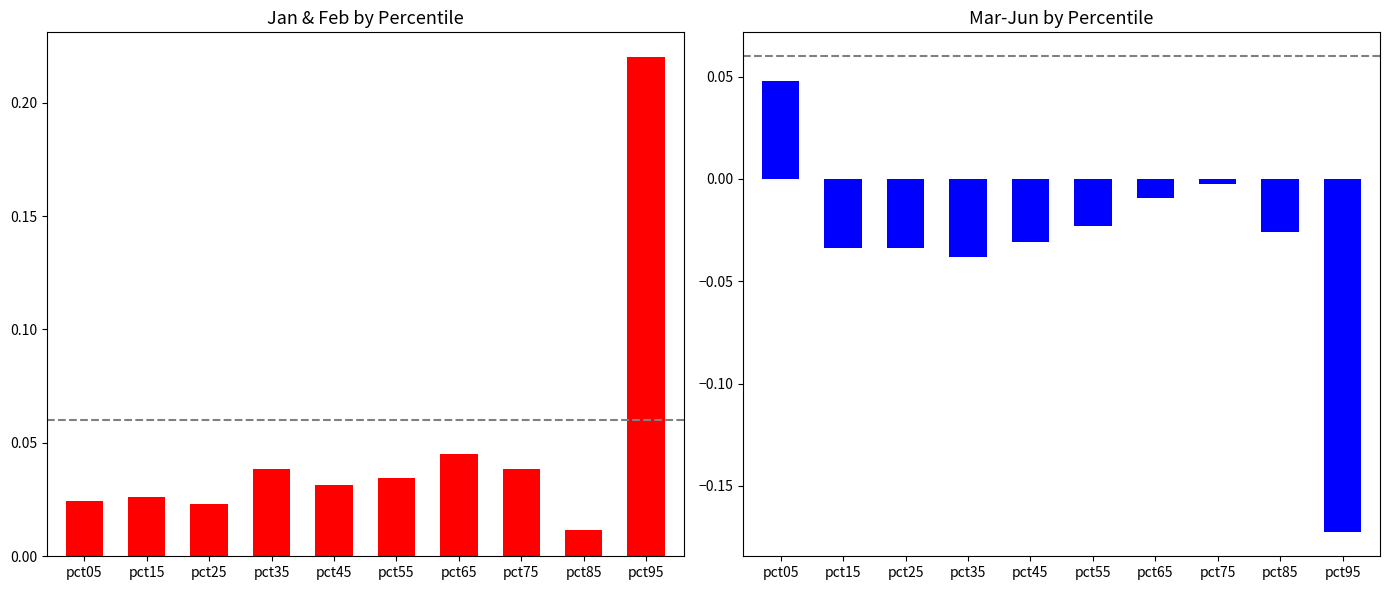

At how many categories does at least one series exceed 0?

10